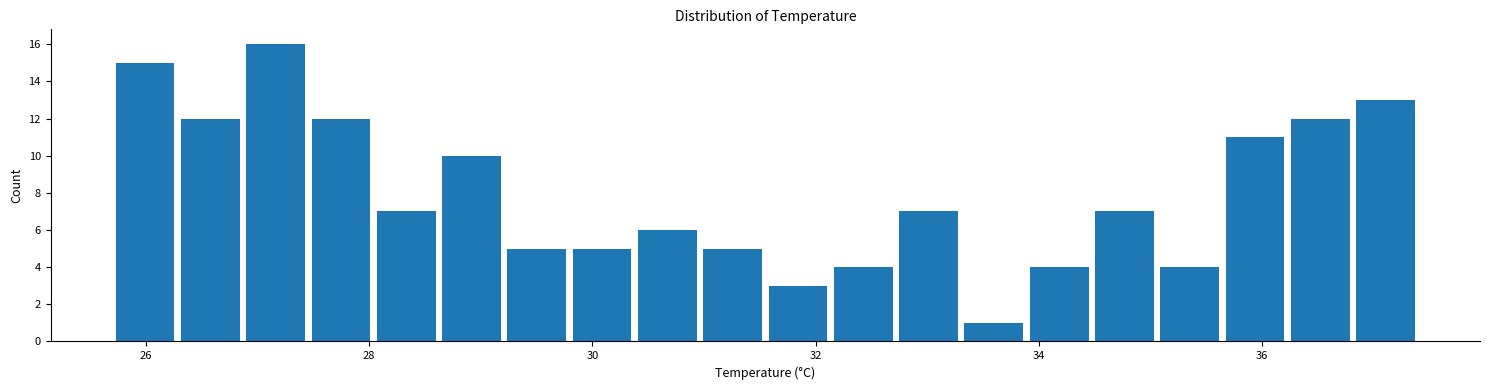

Read against the x-axis, roughly where is the centre of the tallest bar?

27.2